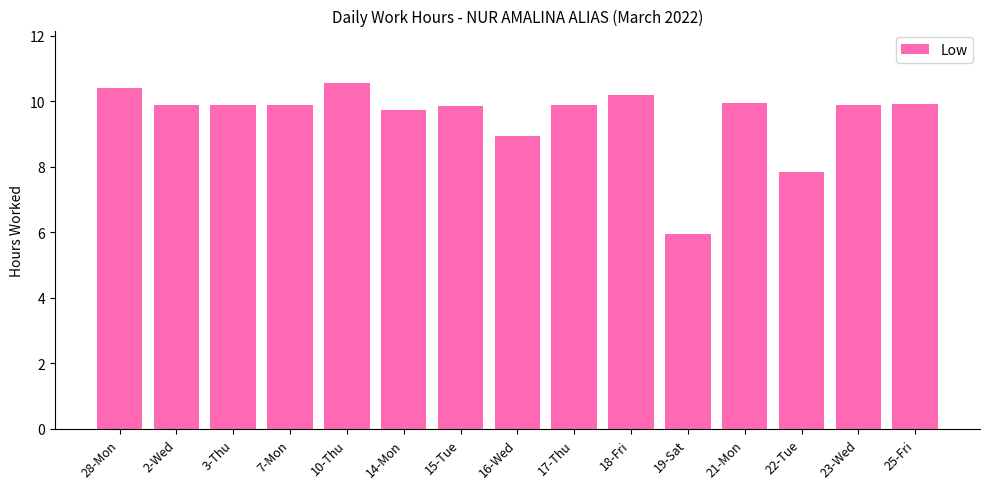

What position from the left is 15-Tue?

7